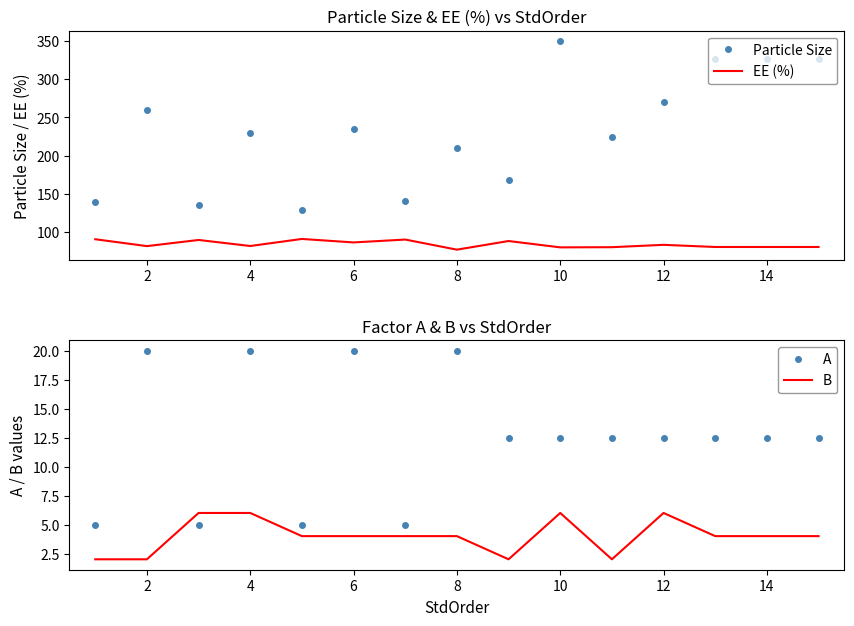

What is the value of the B point at the 2nd from the left?

2.0